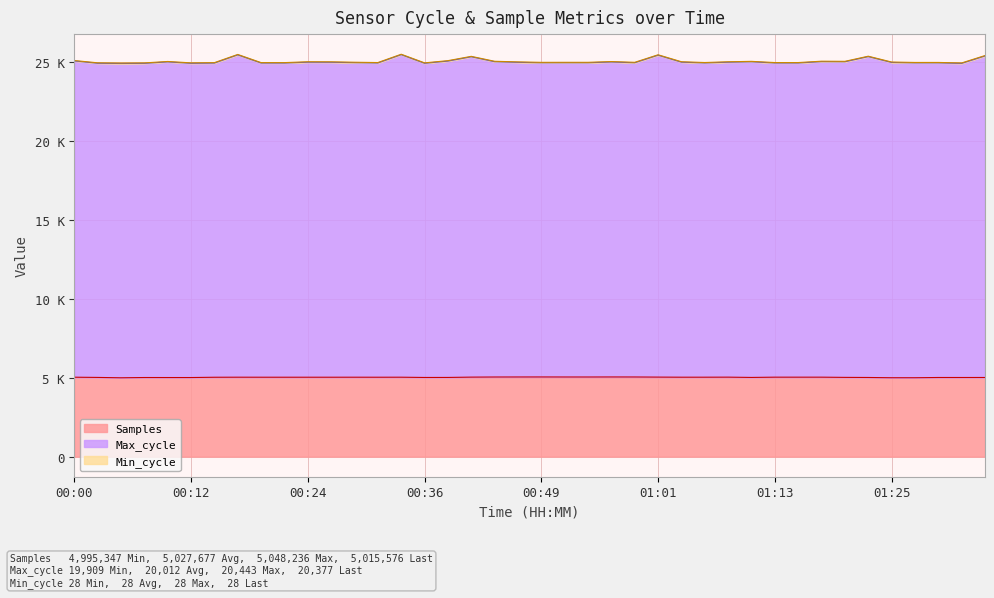

Is it true that Samples equals 5016.0 at 00:36?

True